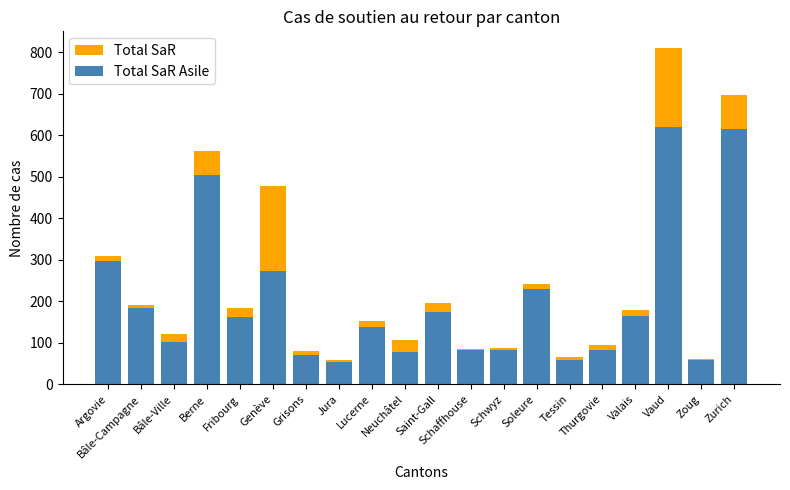

What position from the left is Tessin?

15